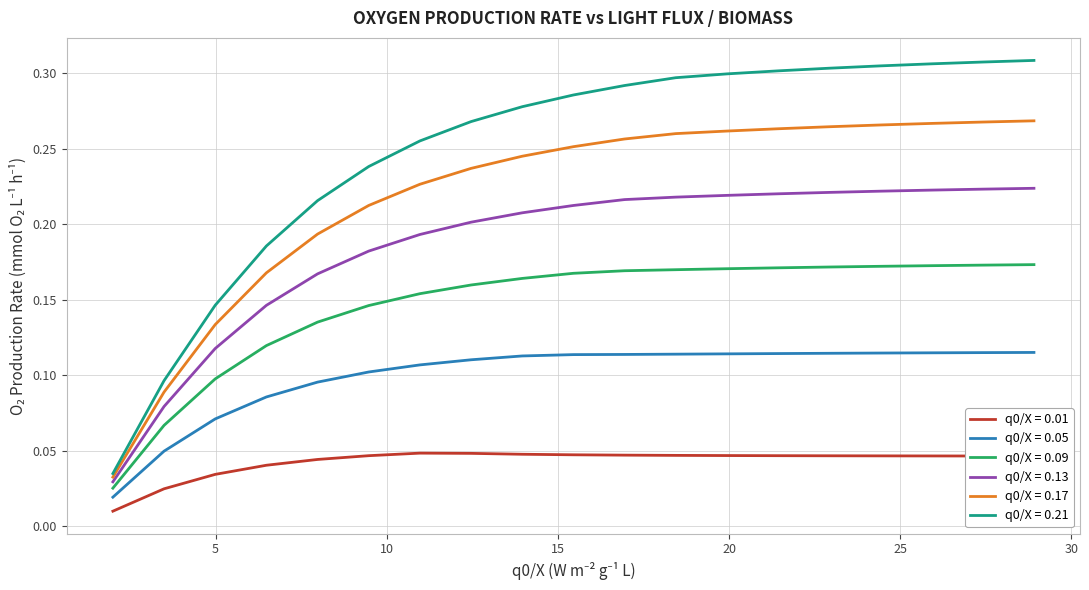

True or false: q0/X = 0.01 and q0/X = 0.17 intersect in this chart.

False